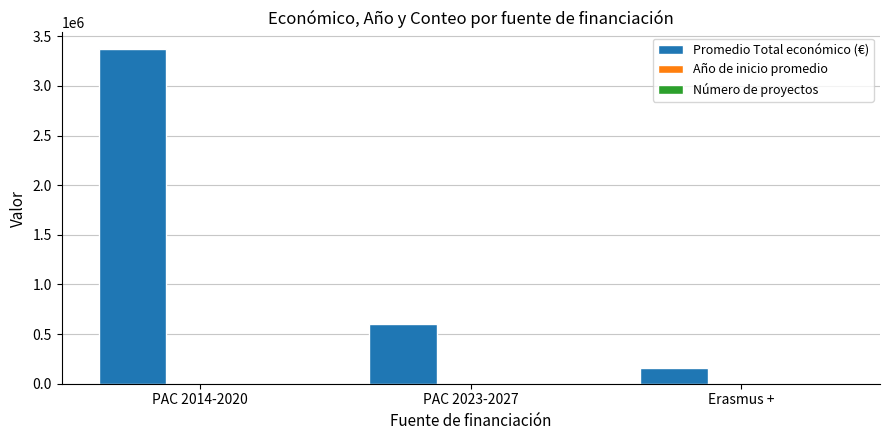

Which series changed the most between PAC 2014-2020 and Erasmus +?

Promedio Total económico (€)